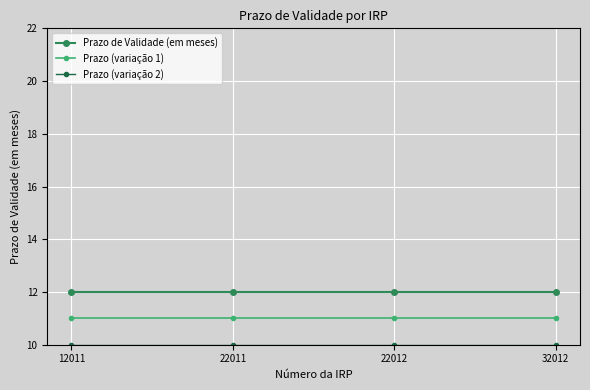

What is the average value of the Prazo de Validade (em meses) series?

12